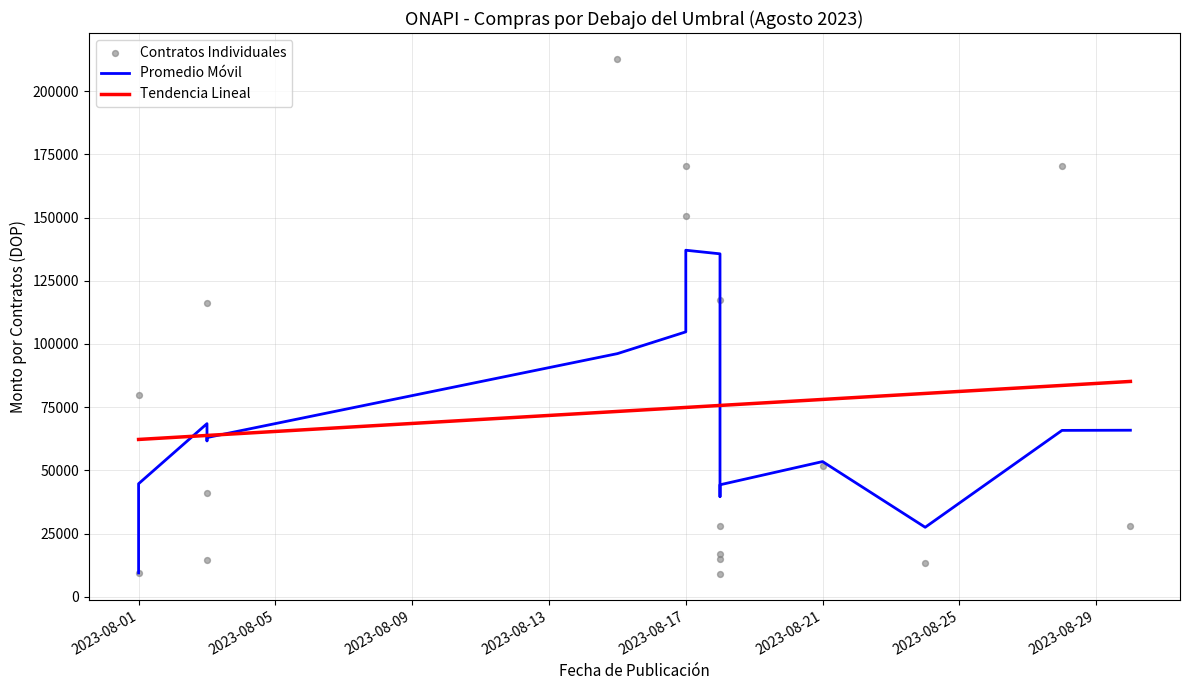

Which series has the largest total across all categories?

Contratos Individuales